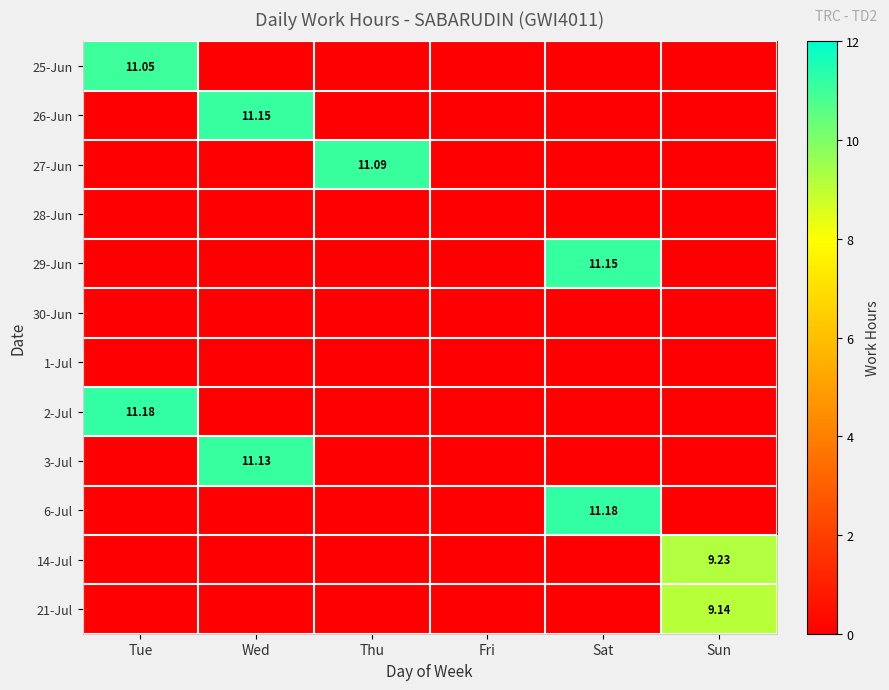

What is the greatest value displayed?

11.2